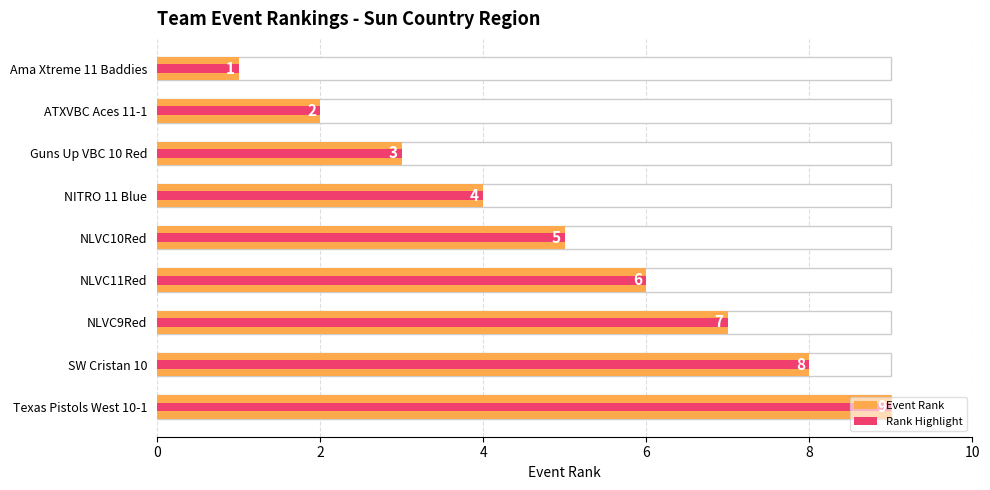

How many values in the Event Rank series are below 5?

4